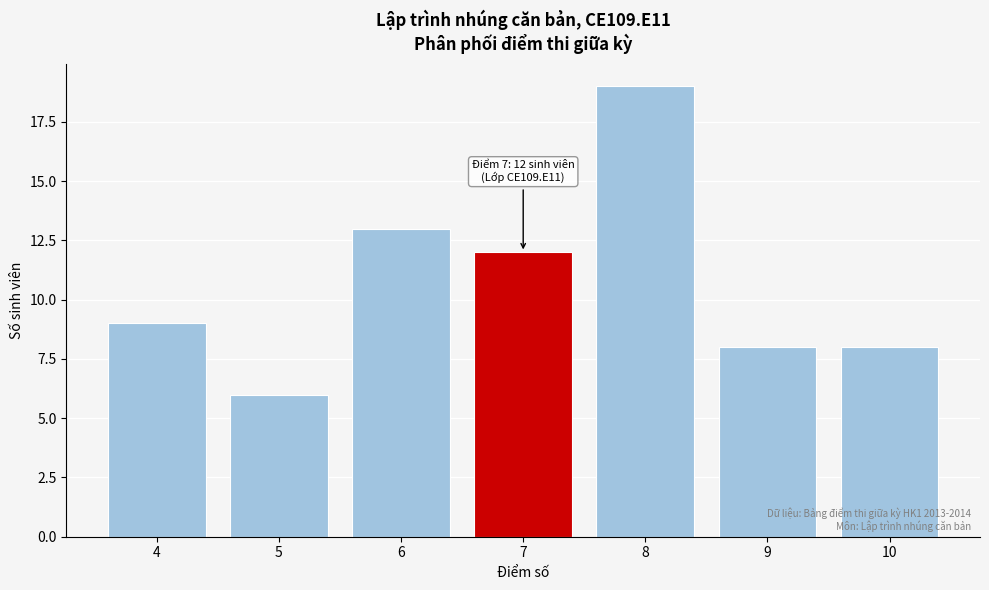

Reading left to right, transcribe all the data shown in this chart.

4=9	5=6	6=13	7=12	8=19	9=8	10=8